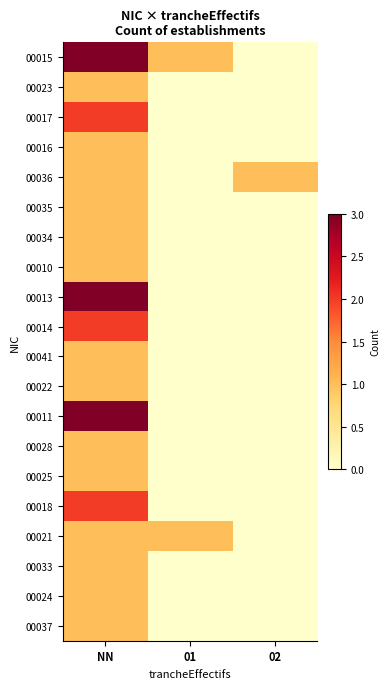

Reading left to right, transcribe all the data shown in this chart.

00015: NN=3	01=1	02=0
00023: NN=1	01=0	02=0
00017: NN=2	01=0	02=0
00016: NN=1	01=0	02=0
00036: NN=1	01=0	02=1
00035: NN=1	01=0	02=0
00034: NN=1	01=0	02=0
00010: NN=1	01=0	02=0
00013: NN=3	01=0	02=0
00014: NN=2	01=0	02=0
00041: NN=1	01=0	02=0
00022: NN=1	01=0	02=0
00011: NN=3	01=0	02=0
00028: NN=1	01=0	02=0
00025: NN=1	01=0	02=0
00018: NN=2	01=0	02=0
00021: NN=1	01=1	02=0
00033: NN=1	01=0	02=0
00024: NN=1	01=0	02=0
00037: NN=1	01=0	02=0